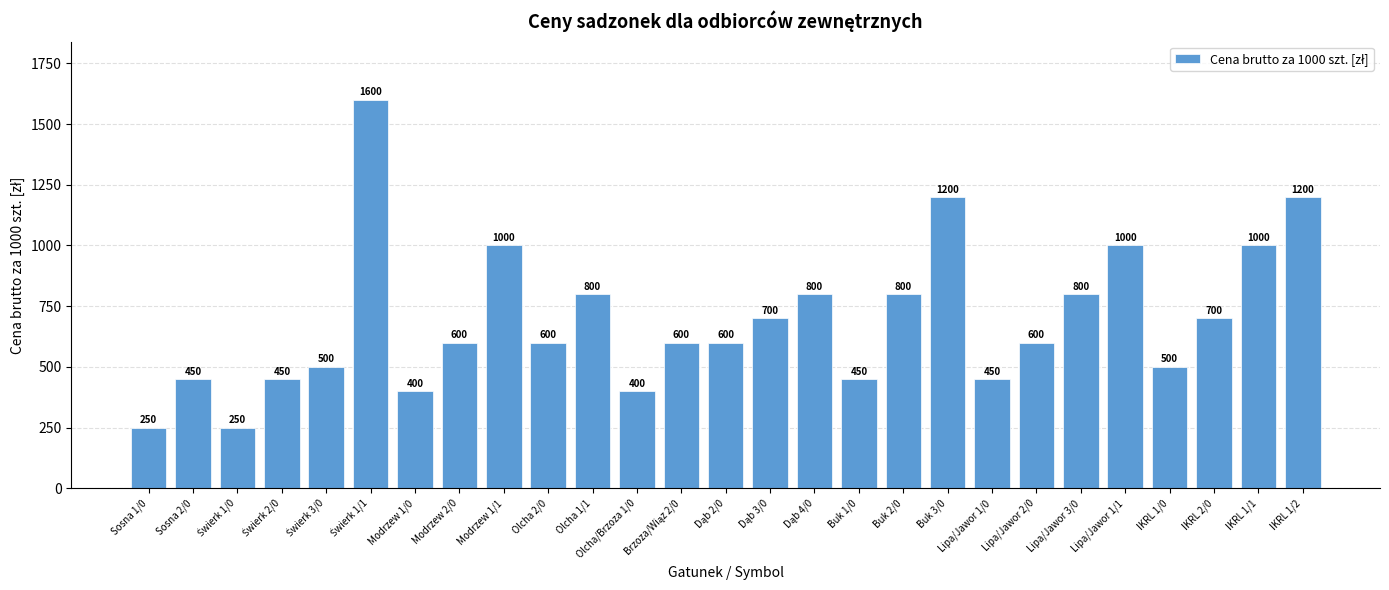

How many distinct data groups are displayed?

1